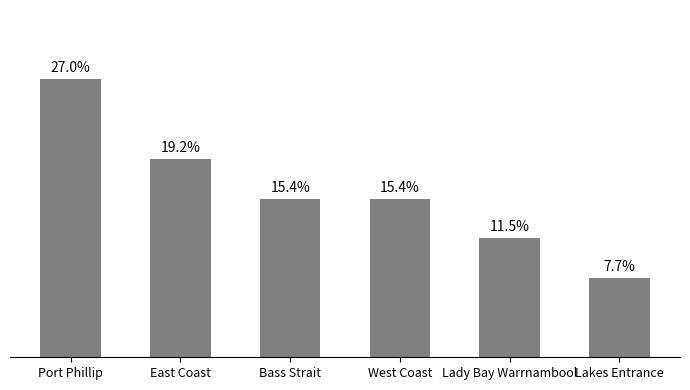

At which label does the data first exceed 4?

Port Phillip